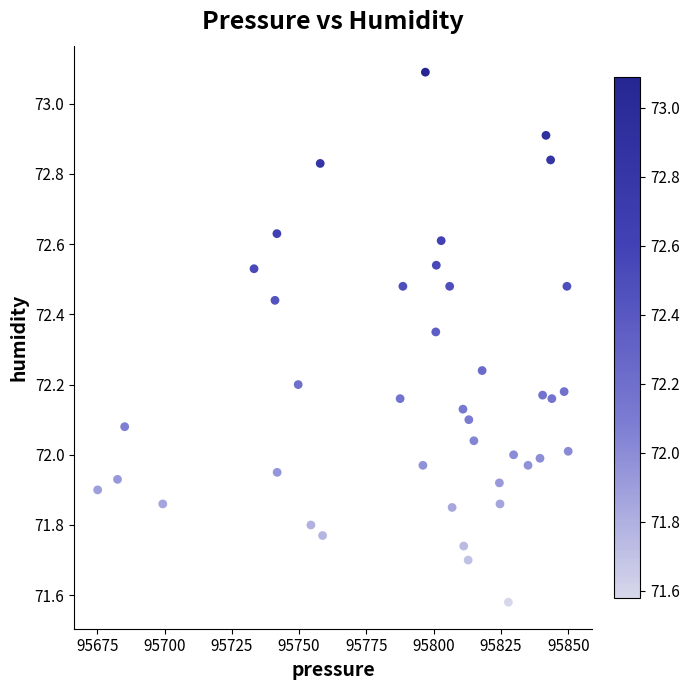

What is the range of X values (max minus min)?

174.8